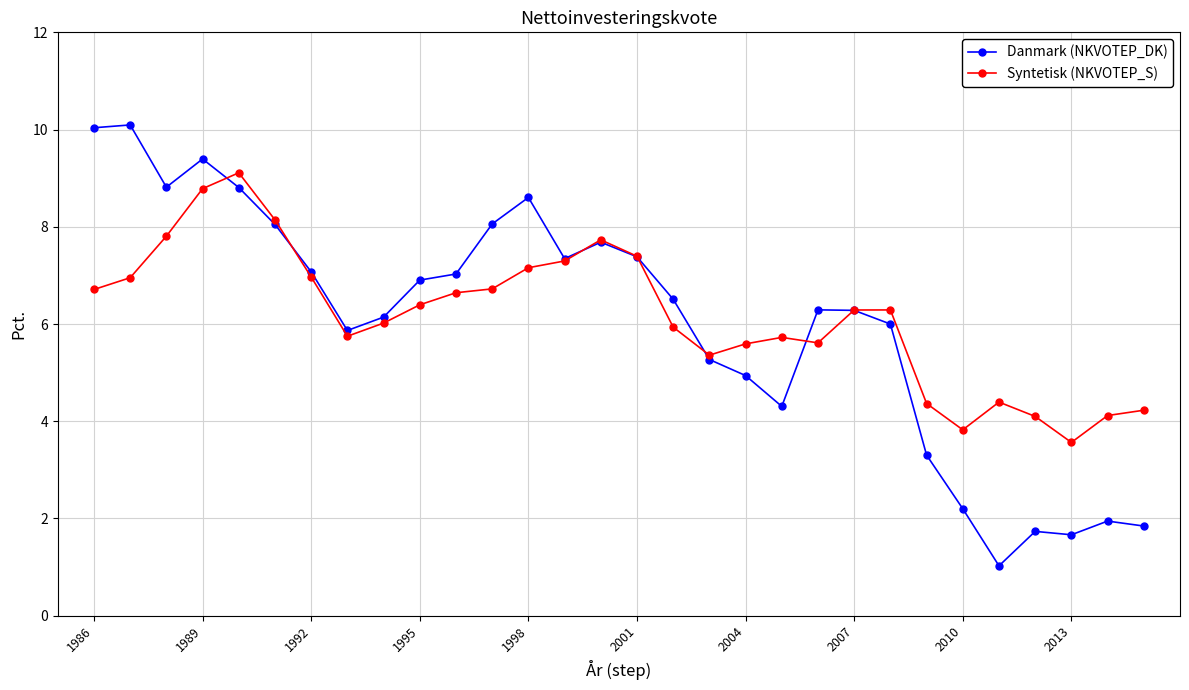

Rank the series by their maximum value, from lowest to highest.

Syntetisk (NKVOTEP_S), Danmark (NKVOTEP_DK)